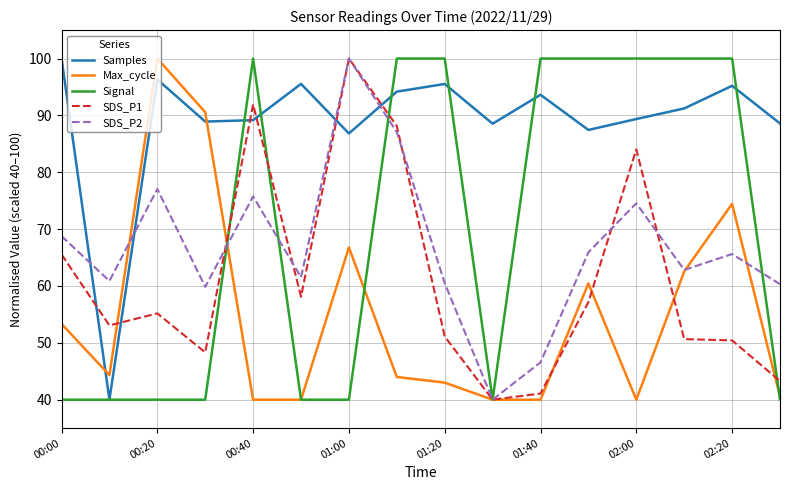

What is the minimum value shown in the chart?

40.0